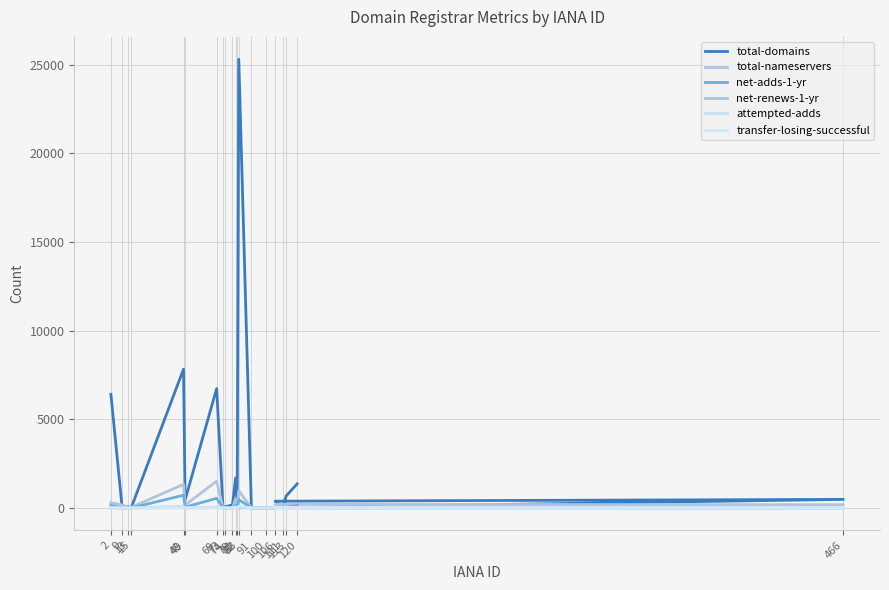

After their last crossing, which series has the higher values: net-adds-1-yr or net-renews-1-yr?

net-adds-1-yr